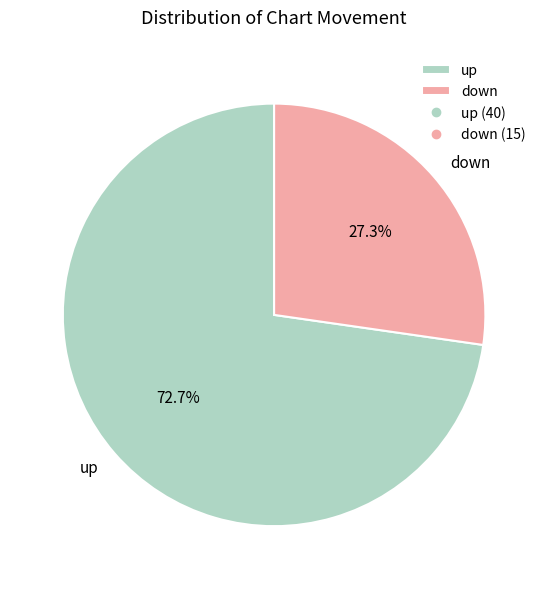

How many slices are in this pie chart?

2